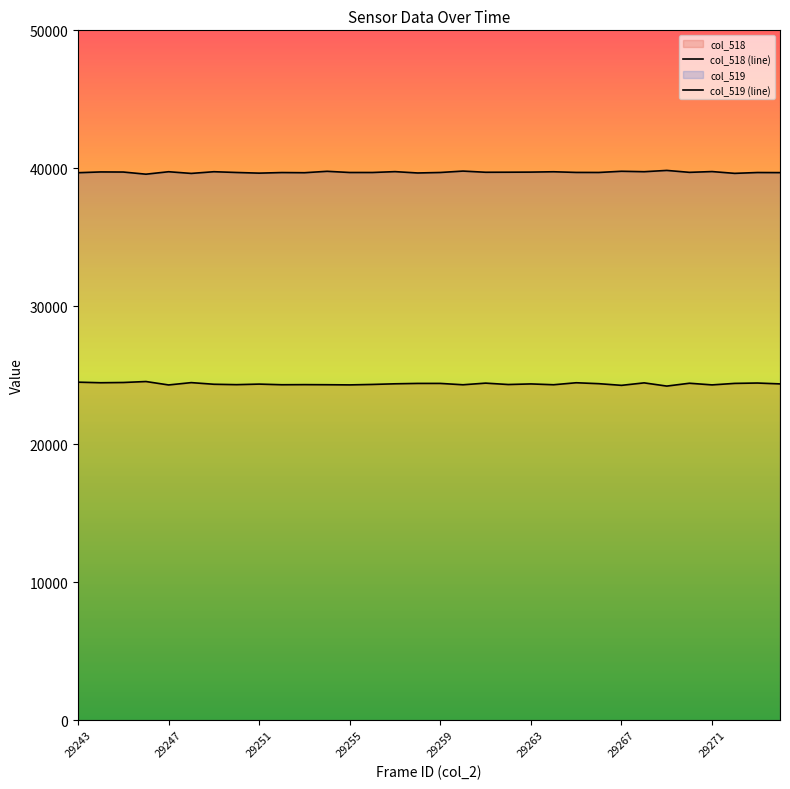

Reading right to left, what are all the values shown in this chart?

col_518: 24370	24433	24407	24298	24418	24212	24445	24265	24386	24453	24309	24368	24325	24426	24307	24405	24405	24377	24331	24298	24310	24317	24309	24355	24315	24344	24463	24294	24542	24472	24454	24496
col_519: 39686	39693	39632	39762	39706	39845	39752	39784	39697	39700	39748	39723	39716	39712	39797	39696	39660	39757	39695	39695	39781	39679	39691	39648	39696	39751	39628	39750	39572	39728	39735	39679